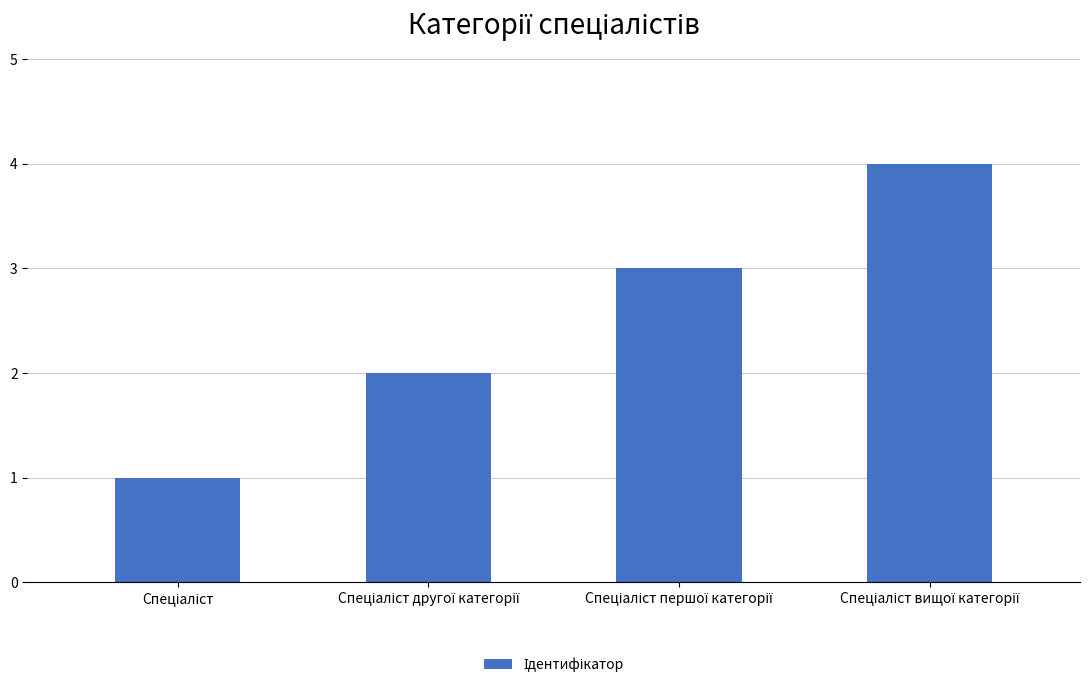

What is the greatest value displayed?

4